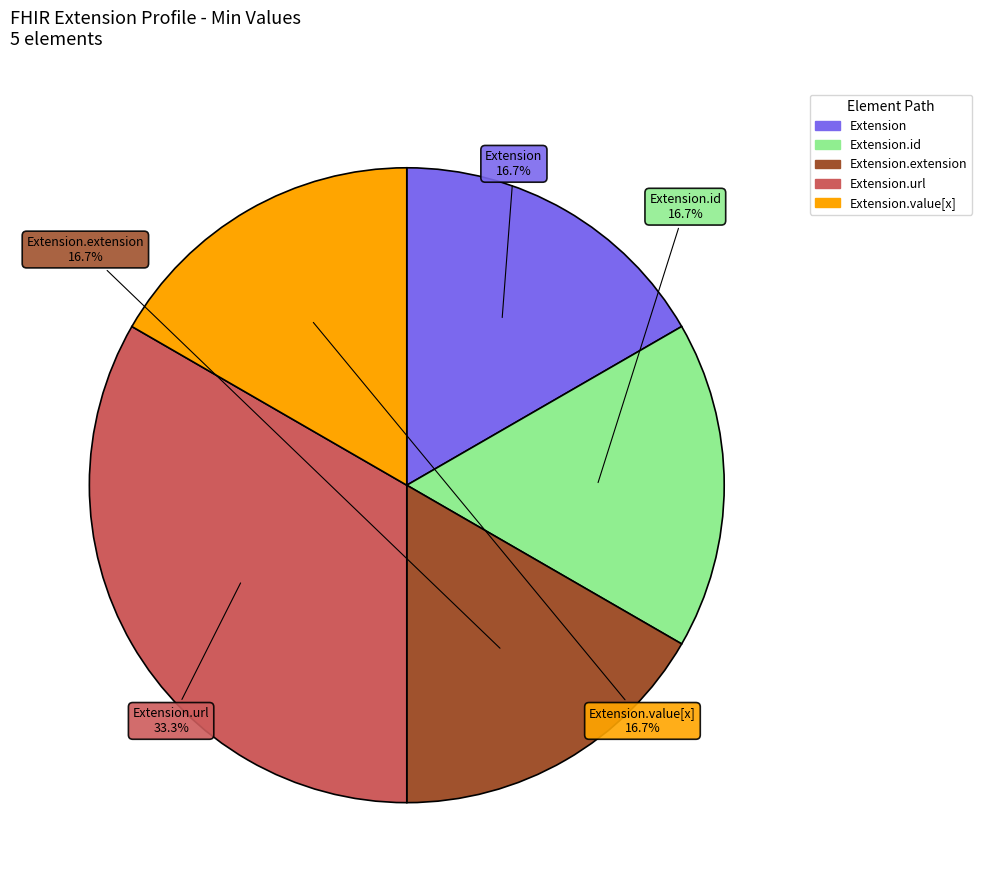

Is there a majority slice in this chart?

No